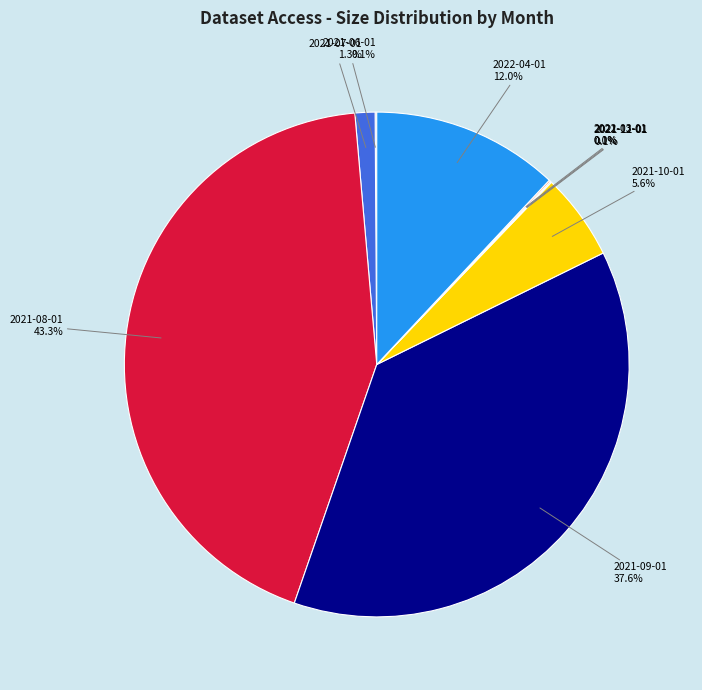

How much of the chart is everything except 2021-07-01?

98.7%